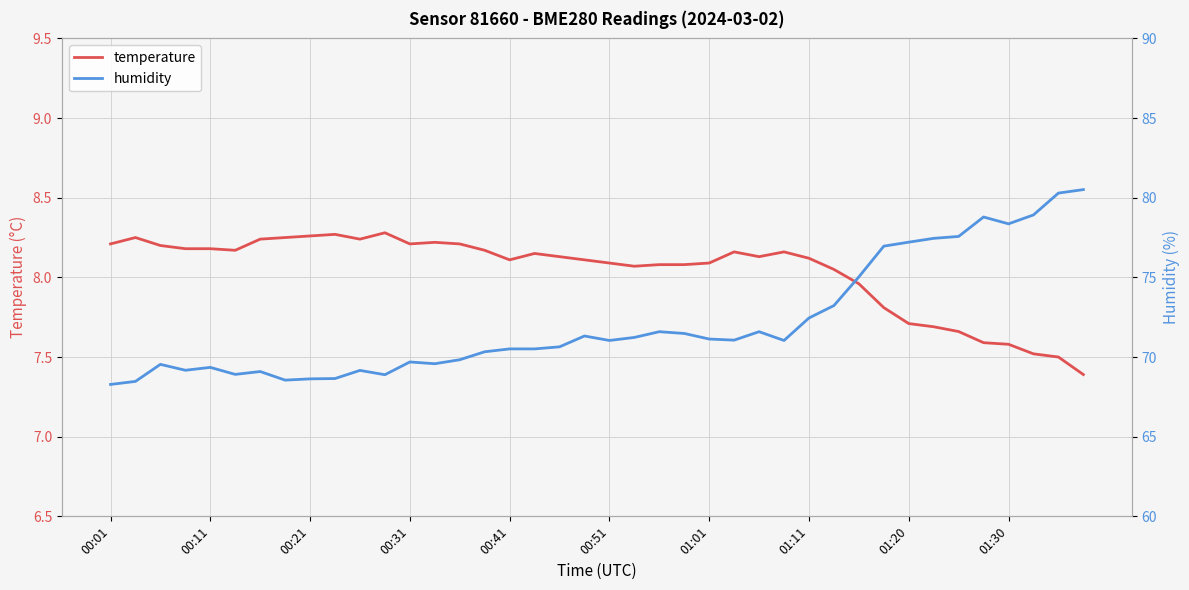

Reading left to right, extract all data points from this chart.

temperature: 8.2	8.2	8.2	8.2	8.2	8.2	8.2	8.2	8.3	8.3	8.2	8.3	8.2	8.2	8.2	8.2	8.1	8.2	8.1	8.1	8.1	8.1	8.1	8.1	8.1	8.2	8.1	8.2	8.1	8.1	8.0	7.8	7.7	7.7	7.7	7.6	7.6	7.5	7.5	7.4
humidity: 68.3	68.5	69.5	69.2	69.3	68.9	69.1	68.5	68.6	68.7	69.2	68.9	69.7	69.6	69.8	70.3	70.5	70.5	70.6	71.3	71.0	71.2	71.6	71.5	71.1	71.1	71.6	71.0	72.5	73.2	75.0	77.0	77.2	77.5	77.6	78.8	78.4	78.9	80.3	80.5